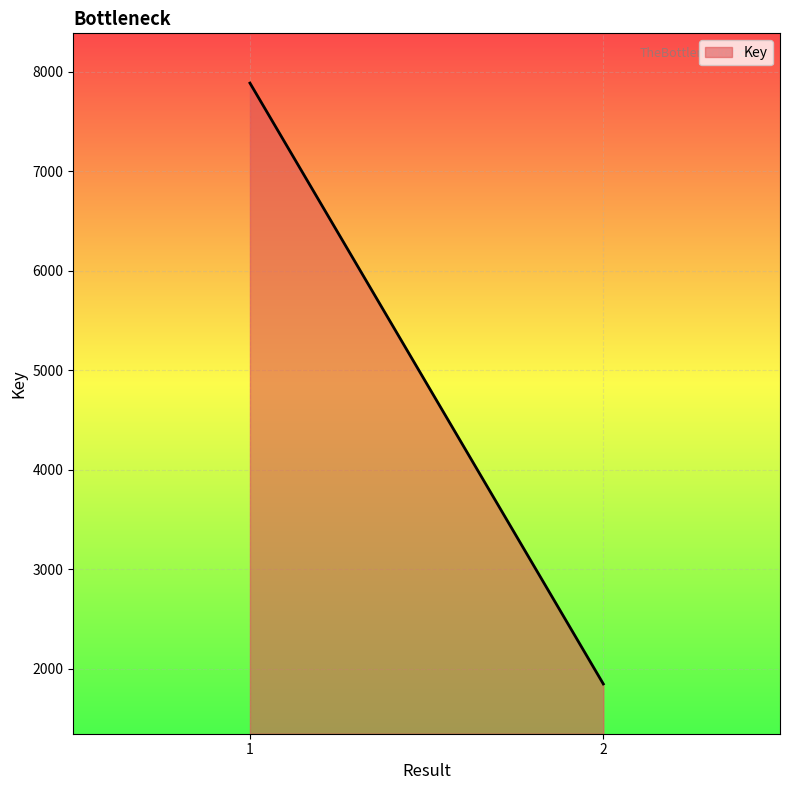

Which label corresponds to the largest value in the chart?

1